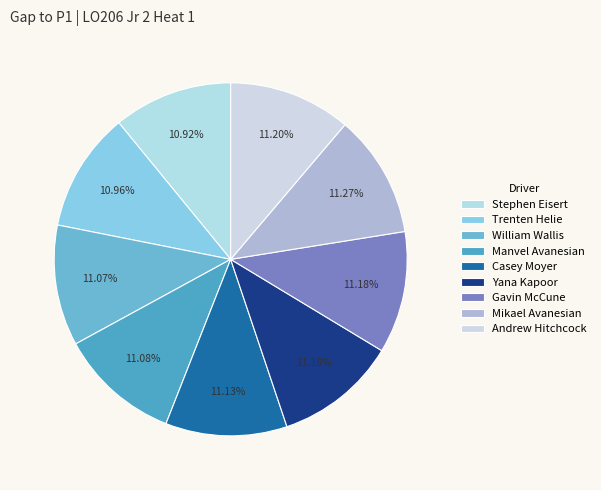

Count the number of slices in the pie.

9